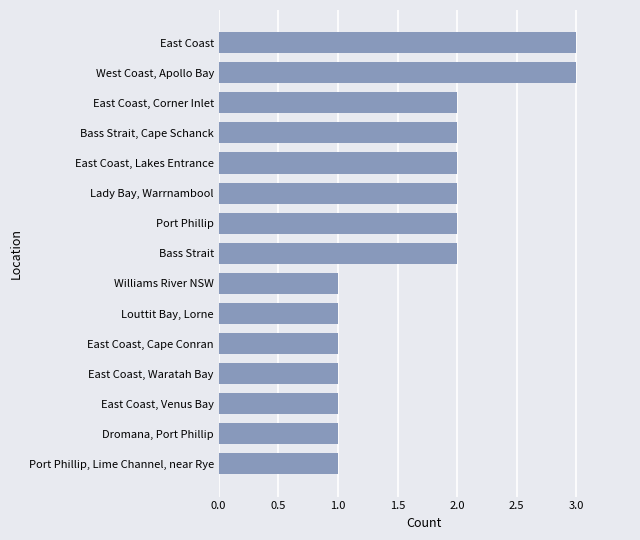

Which has a higher value, East Coast, Corner Inlet or West Coast, Apollo Bay?

West Coast, Apollo Bay